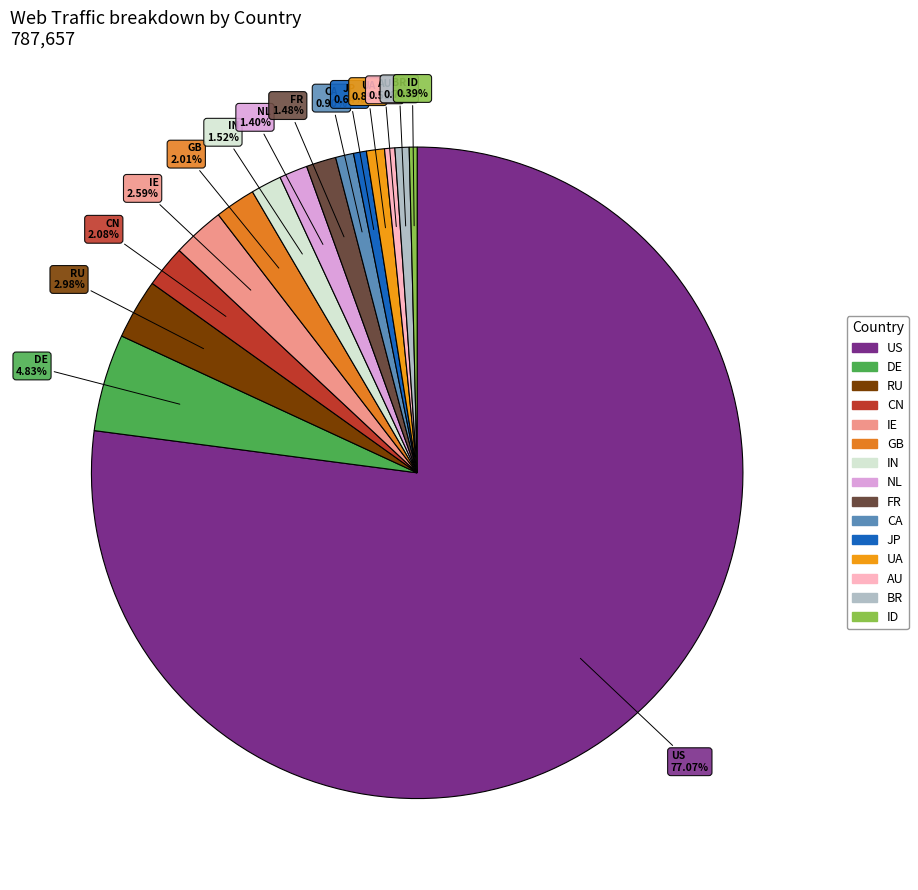

What is the largest slice in the pie chart?

US